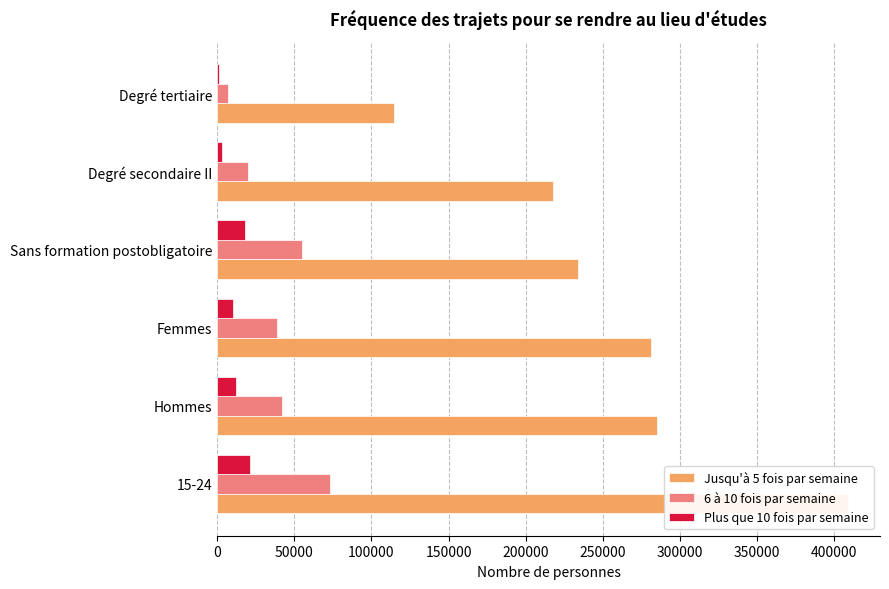

List the series in order of their peak value, highest first.

Jusqu'à 5 fois par semaine, 6 à 10 fois par semaine, Plus que 10 fois par semaine